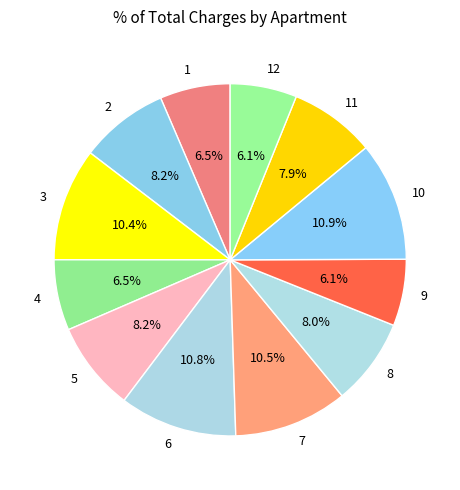

To the nearest percent, what is the difference between the largest and smallest slice percentages?

5%